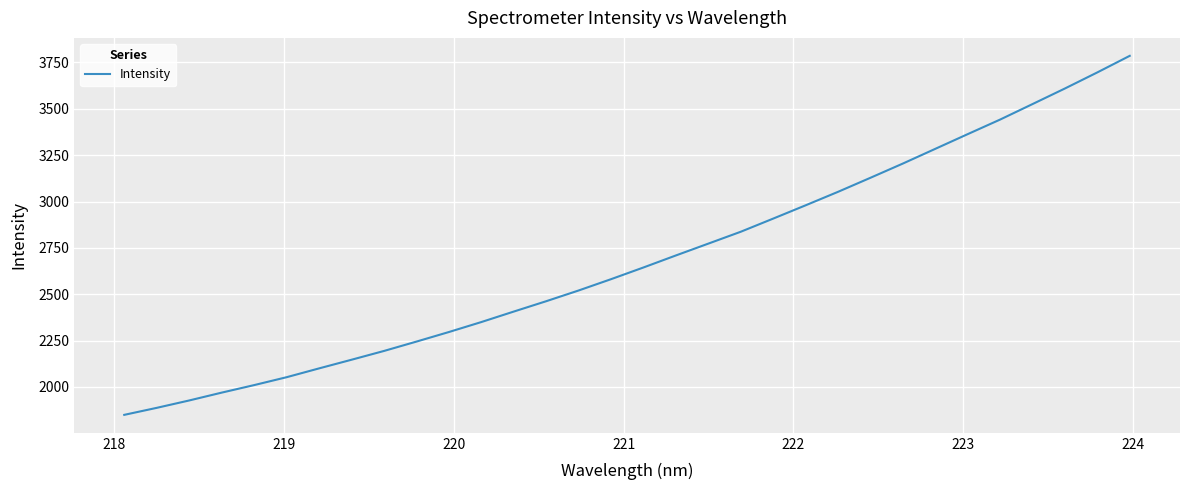

What is the minimum value shown in the chart?

1849.5